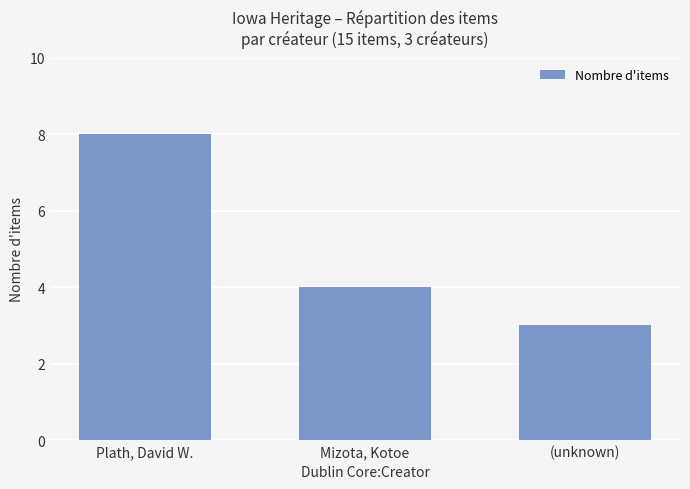

Reading right to left, transcribe all the data shown in this chart.

3	4	8